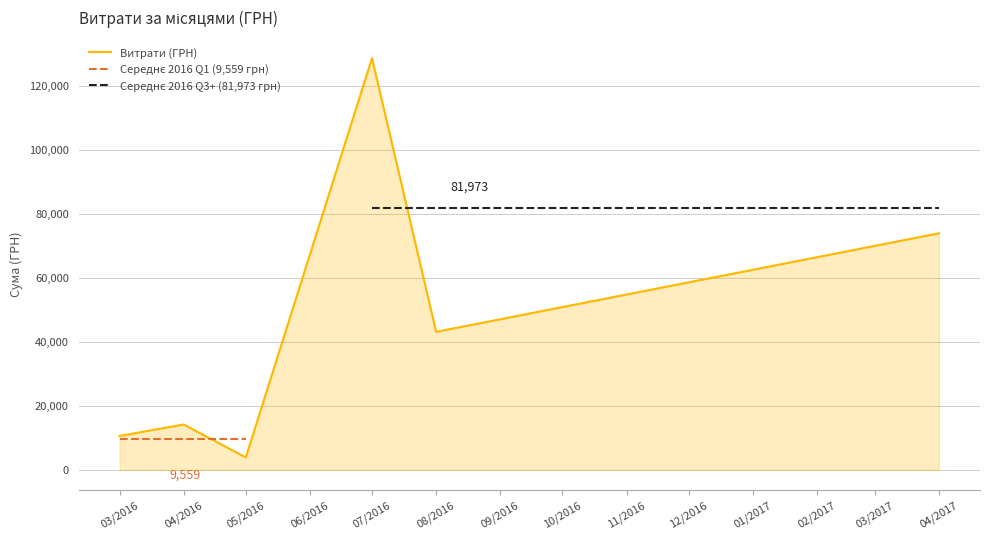

What is the value of the 1st point from the left?

10607.6